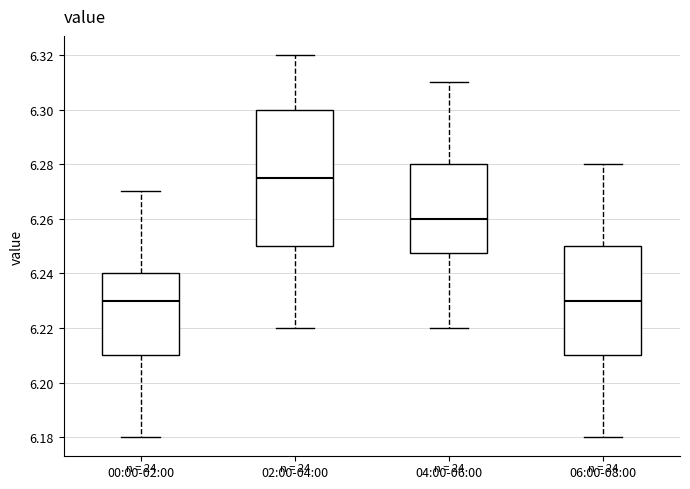

Where does the median line of the box for 04:00-06:00 sit on the y-axis? The values are not printed on the chart, so give them approximately, as read against the axis.

6.260